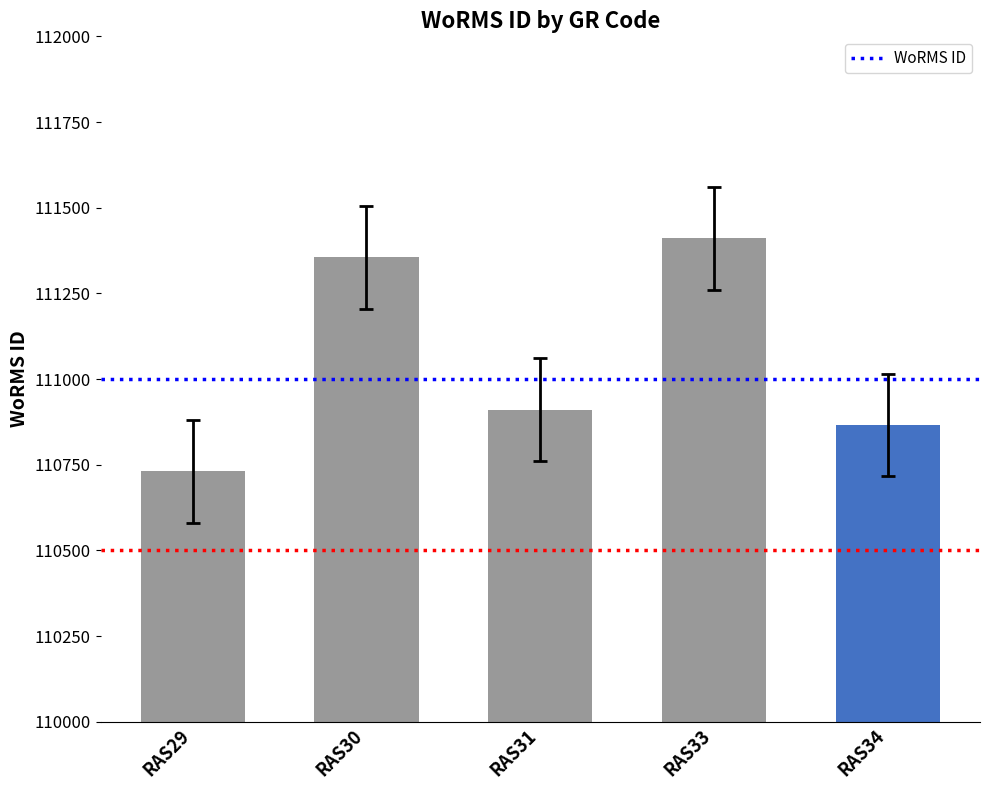

How many series are shown in this chart?

1